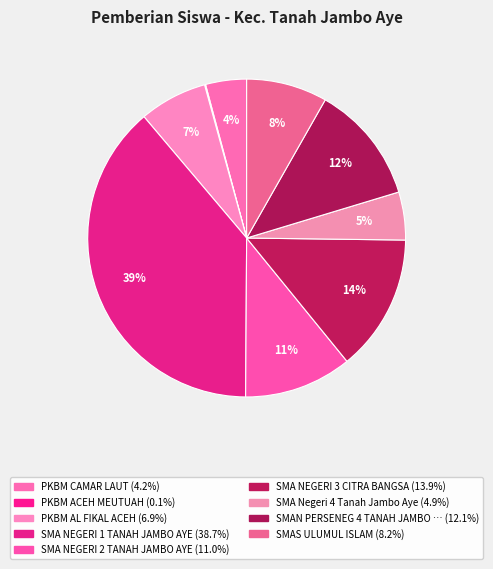

How many segments does this pie chart have?

9